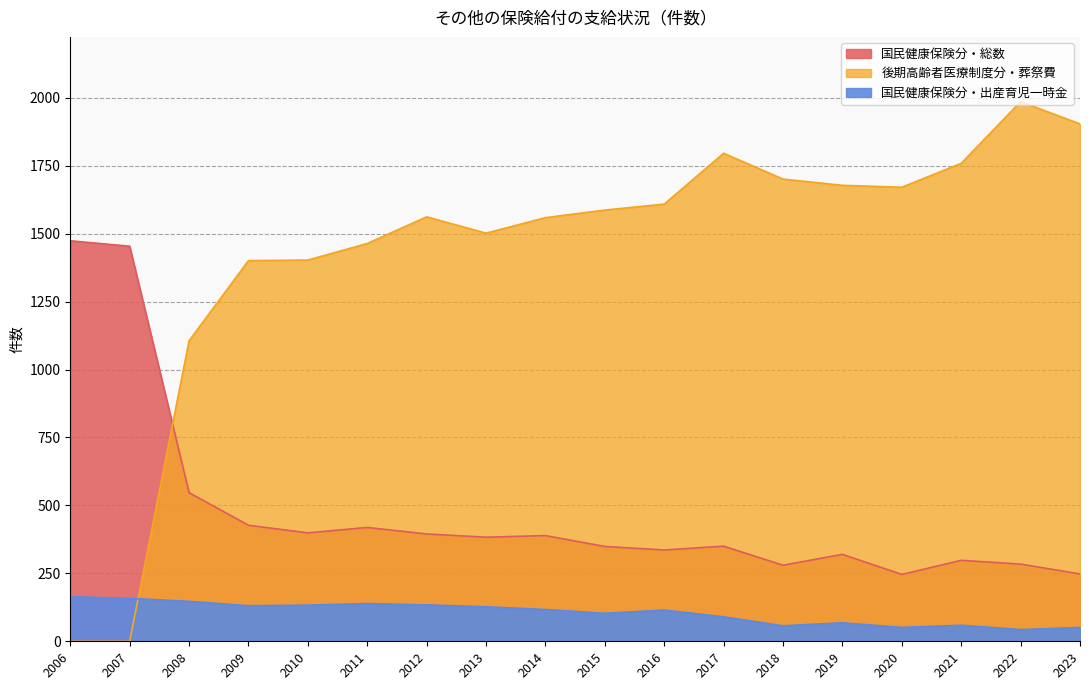

True or false: 後期高齢者医療制度分・葬祭費 has a value of 924 at 2013.

False